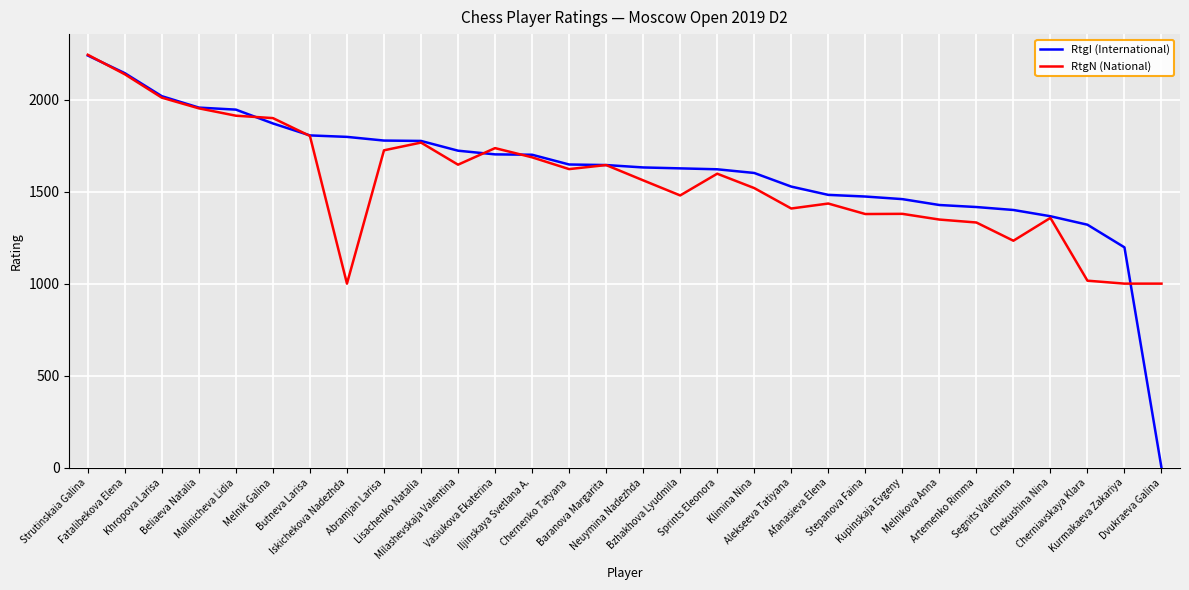

What is the lowest value of the RtgN (National) series?

1000